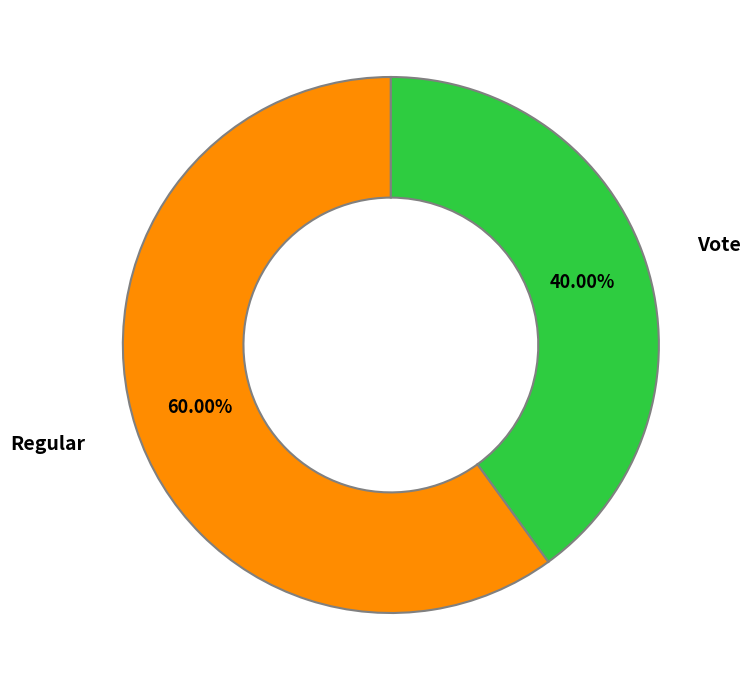

Is the sum of Vote and Regular greater than half?

Yes